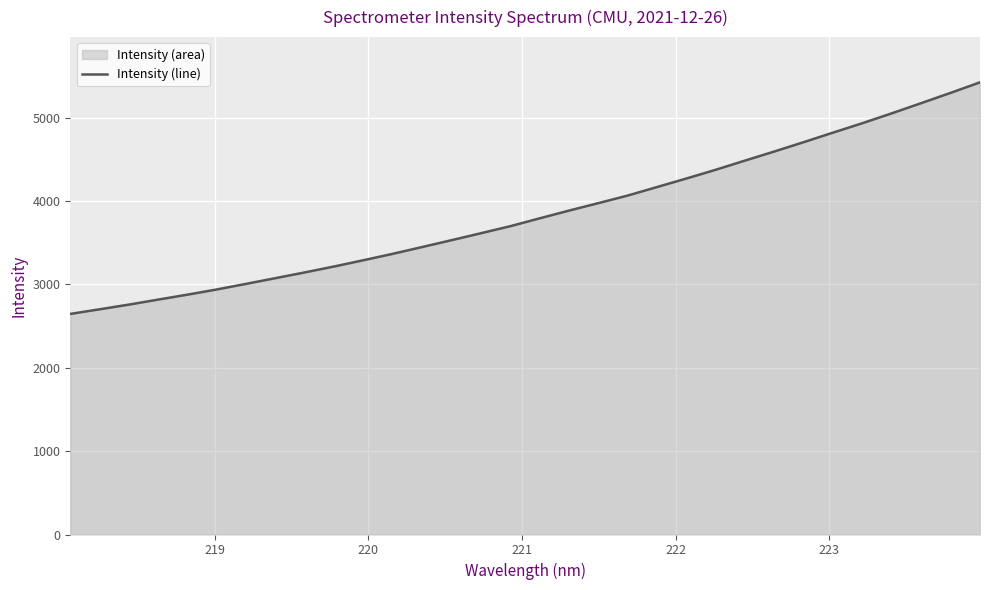

How many data points does each series have?

32